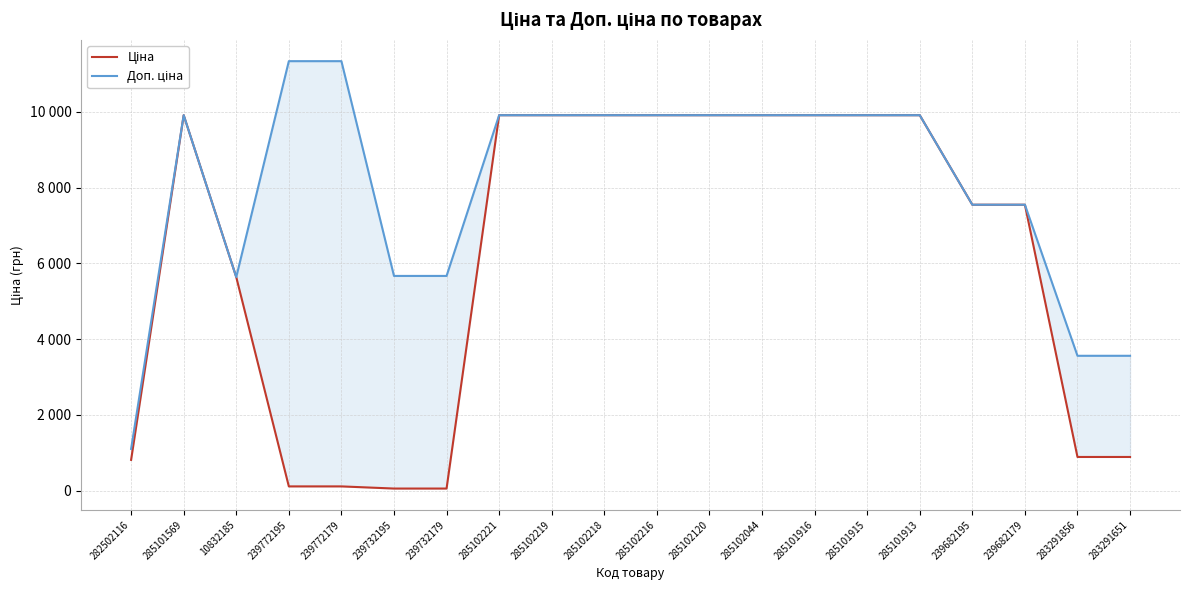

The Доп. ціна series shows 9908.5 at 285101915. True or false?

True